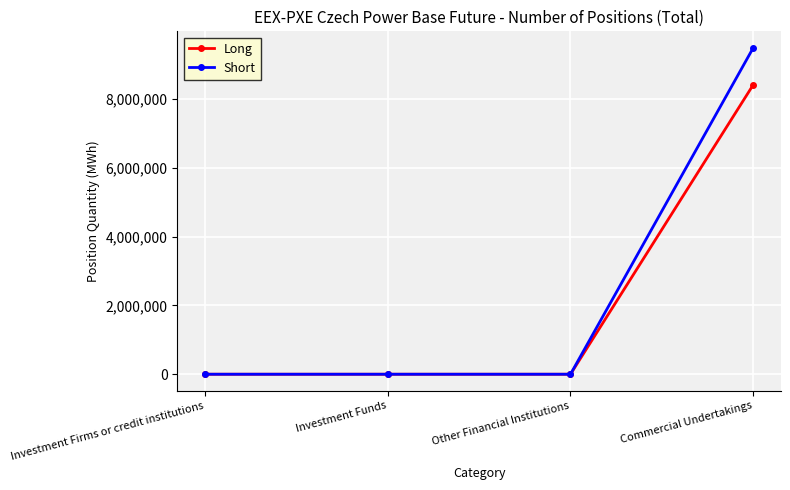

What is the spread (max minus min) of values at Commercial Undertakings?

1075911